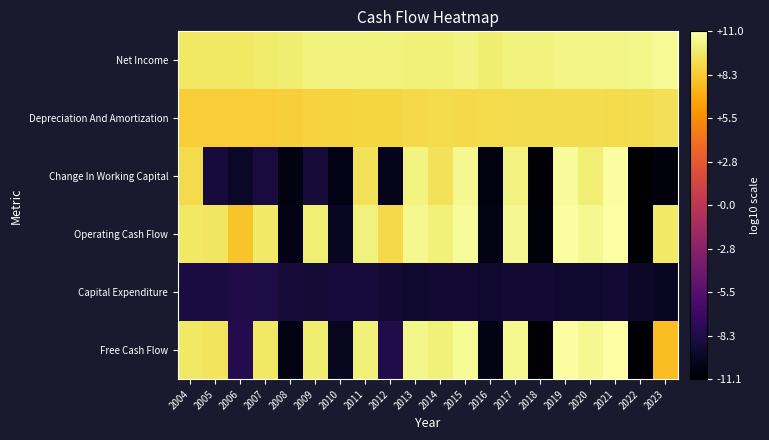

Which series has the largest total across all categories?

Net Income